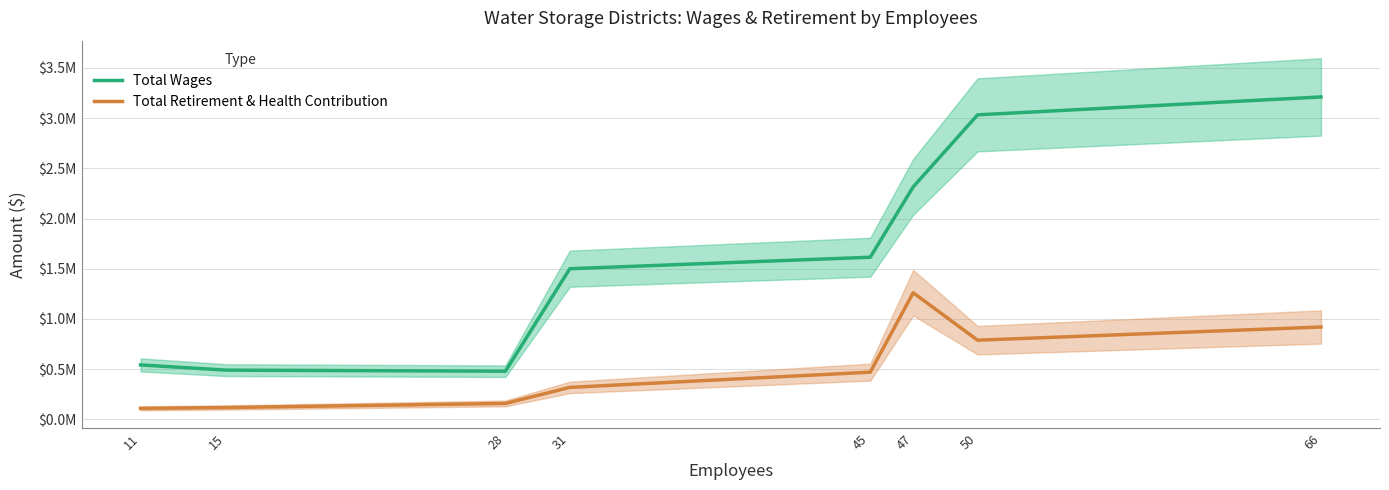

Does the chart have visible grid lines?

Yes